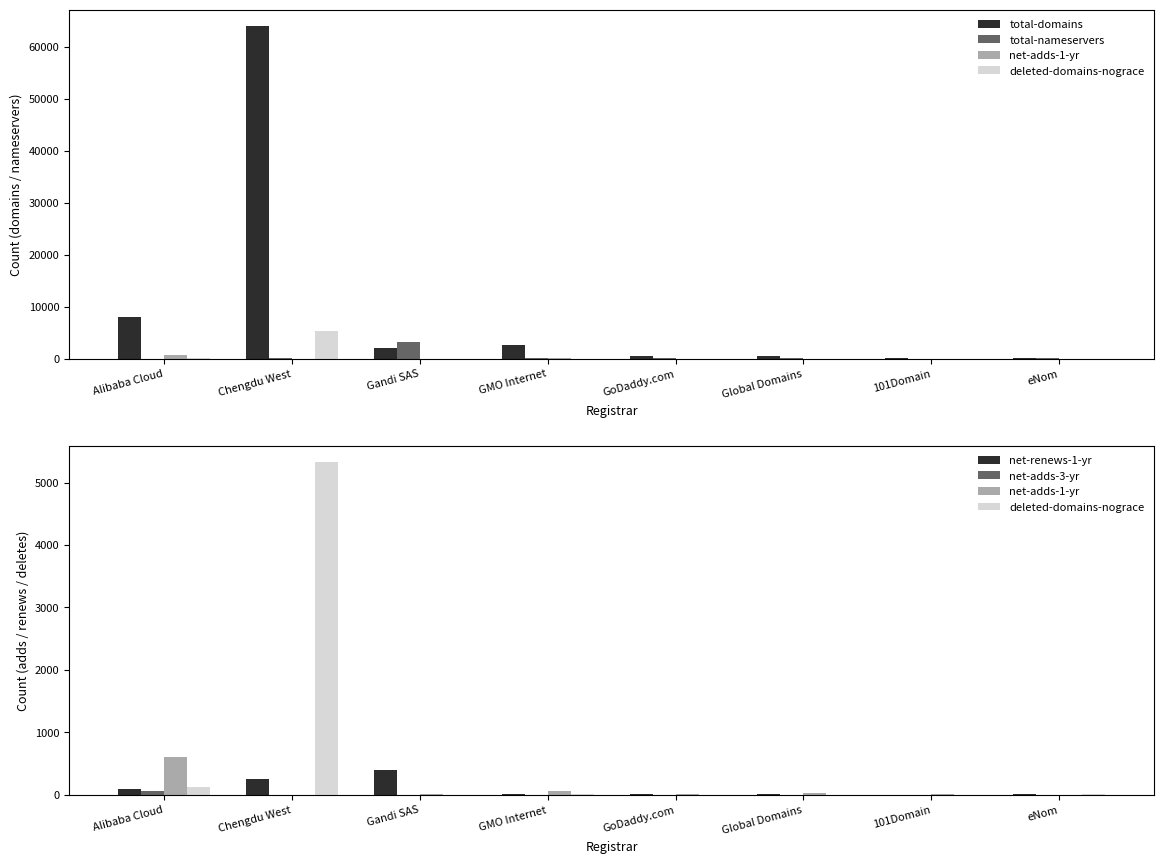

Which series has the largest total across all categories?

total-domains